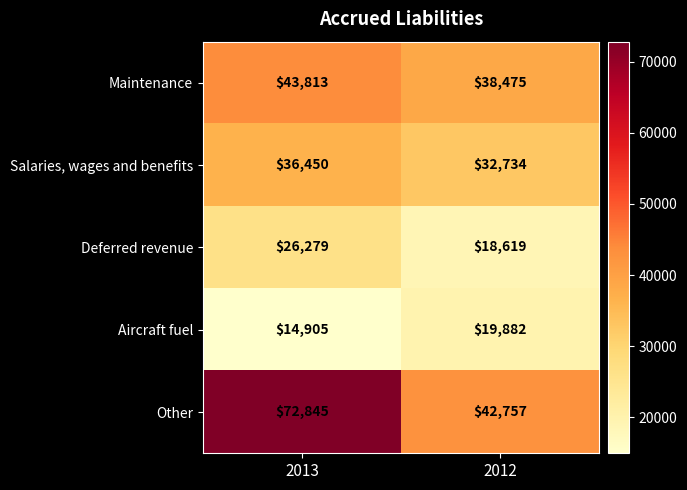

What is the sum of the Other values at 2012 and 2013?

115602